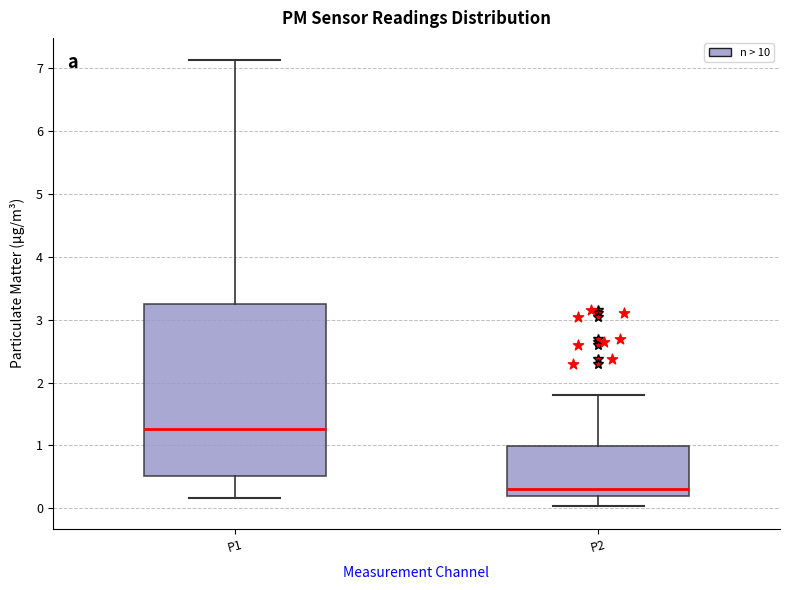

Where does the lower whisker of the box for P1 end on the y-axis? The values are not printed on the chart, so give them approximately, as read against the axis.

0.2